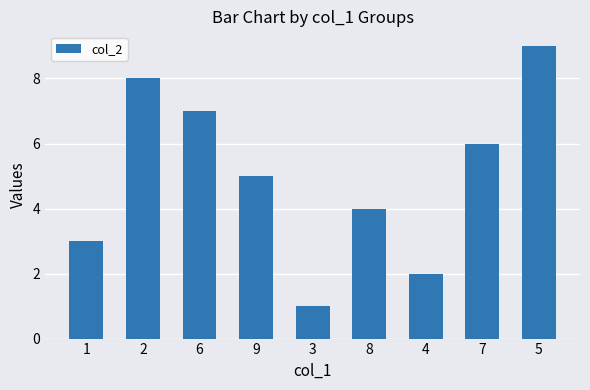

Which has a higher value, 5 or 8?

5